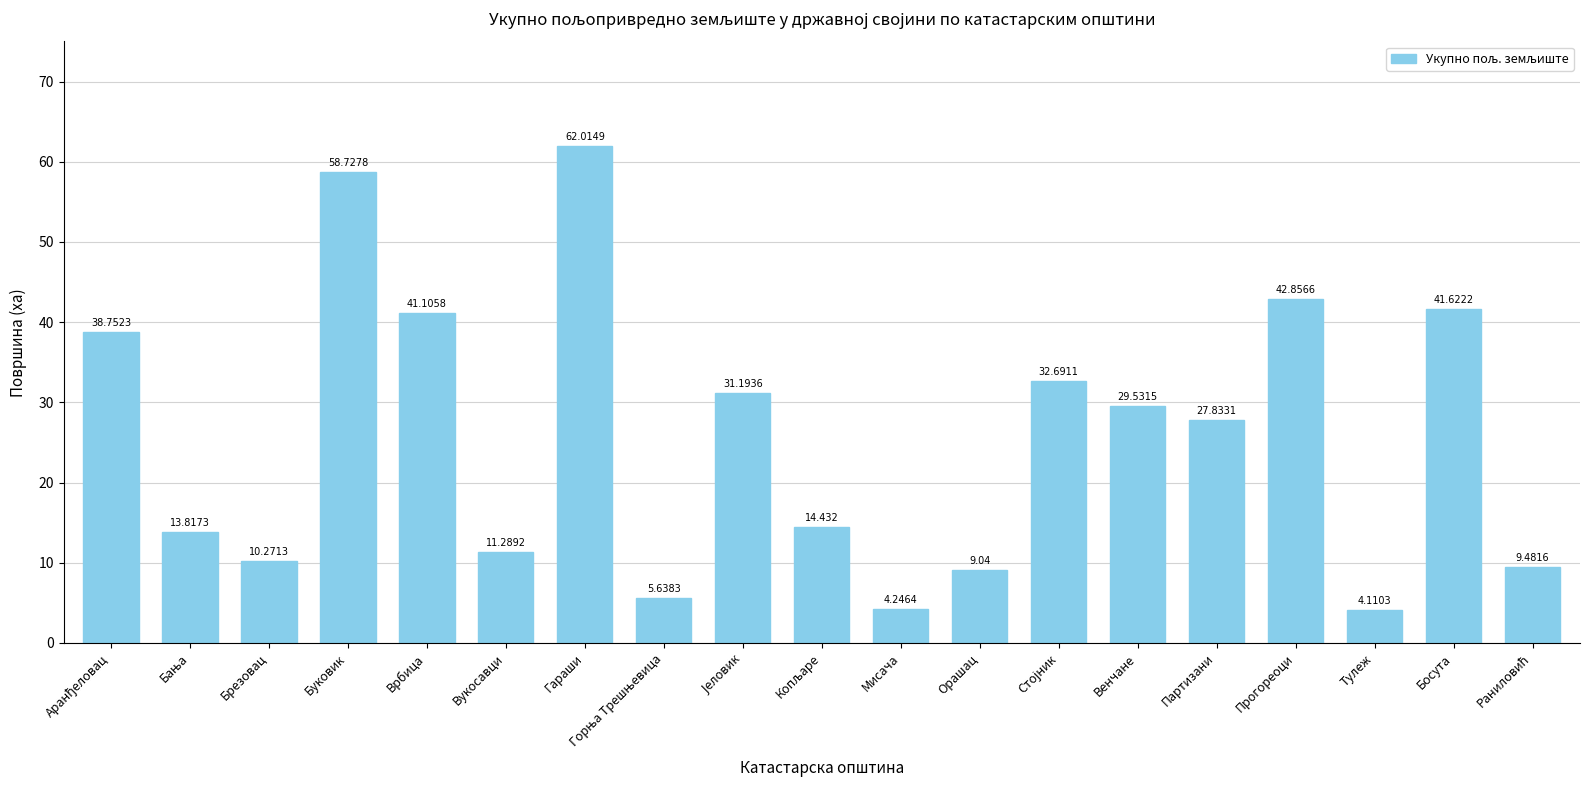

What is the label of the 2nd bar from the right?

Босута